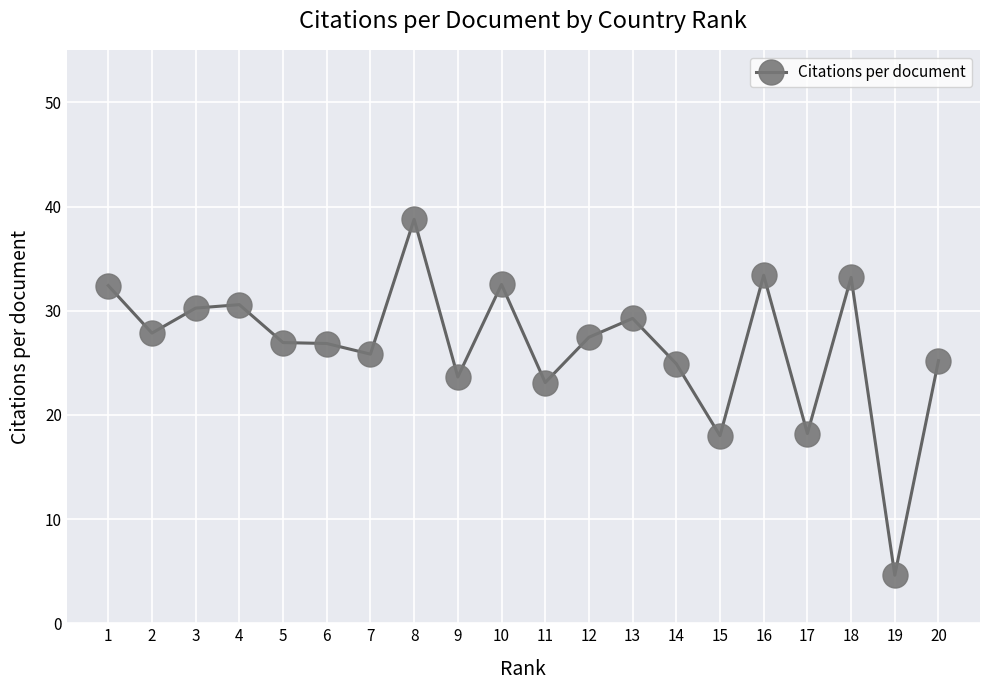

Which has a higher value, 11 or 20?

20